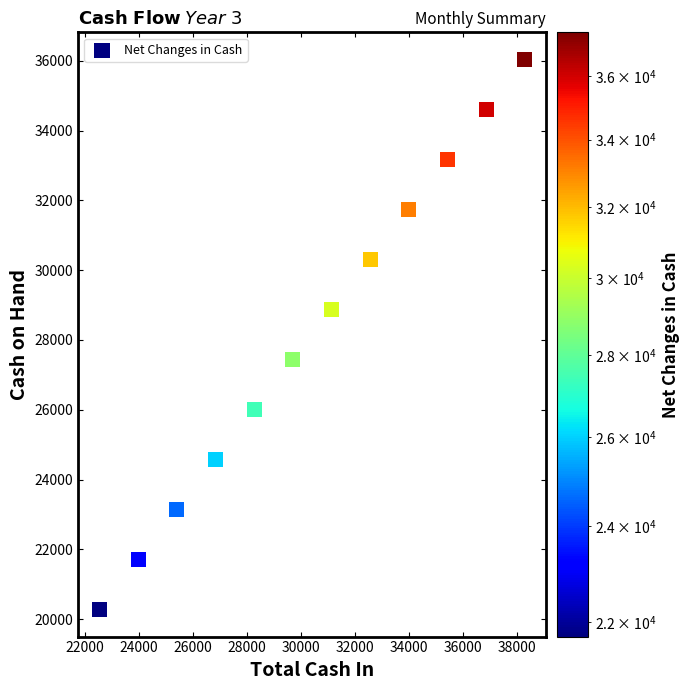

What is the range of Y values (max minus min)?

15741